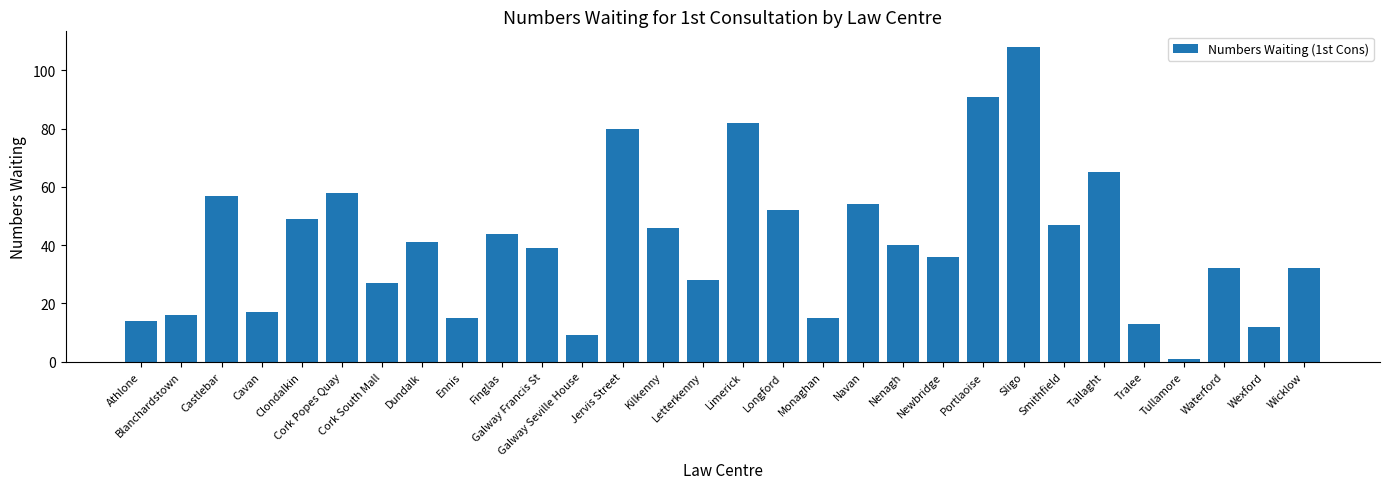

Which category has the highest value across all series?

Sligo